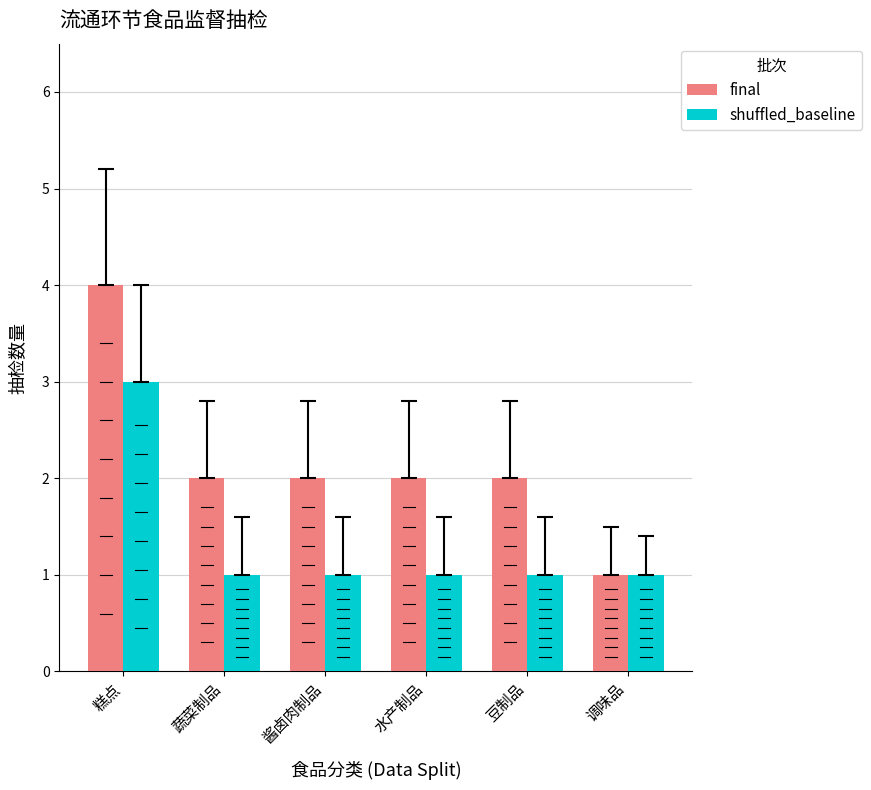

Rank the series by their maximum value, from lowest to highest.

shuffled_baseline, final